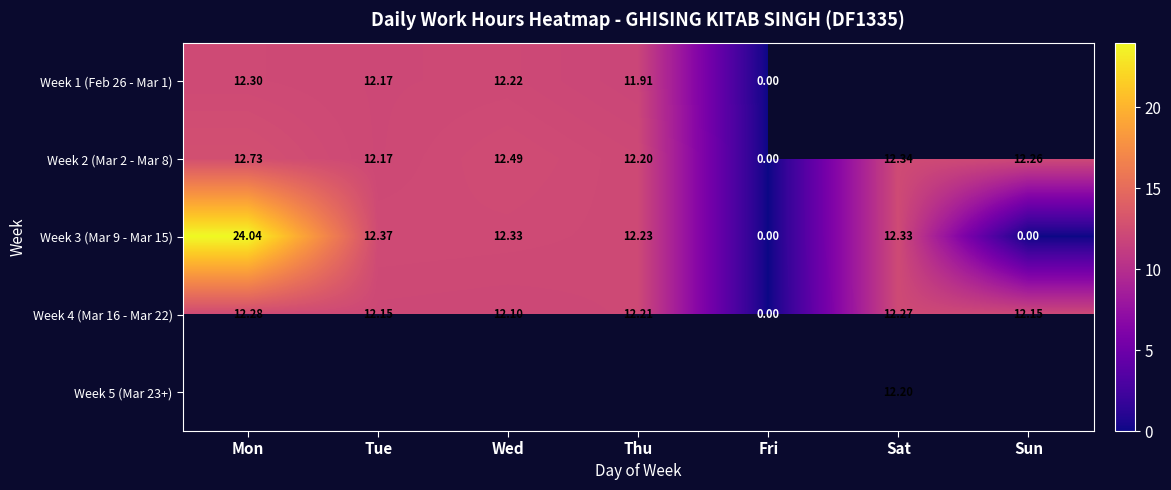

How many data points in Week 4 (Mar 16 - Mar 22) are above 12?

6